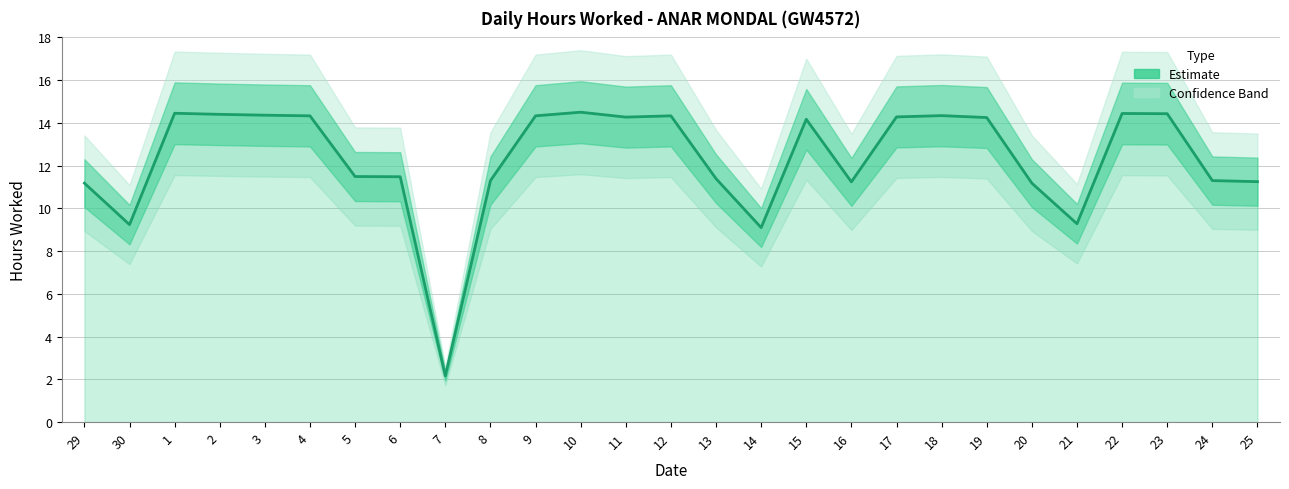

What is the average value?

12.3